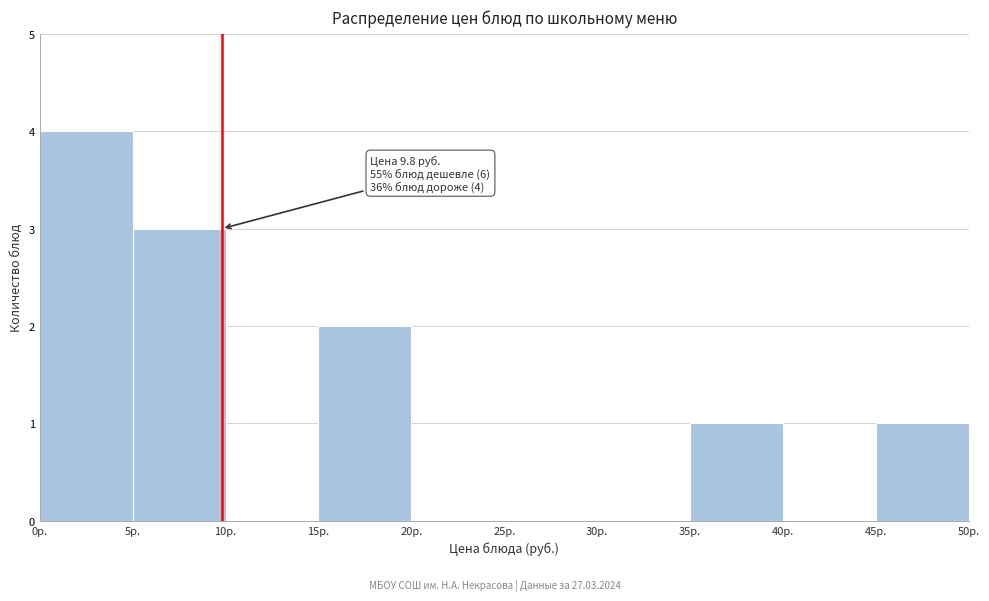

Which range on the x-axis has the tallest bar?

0 to 5